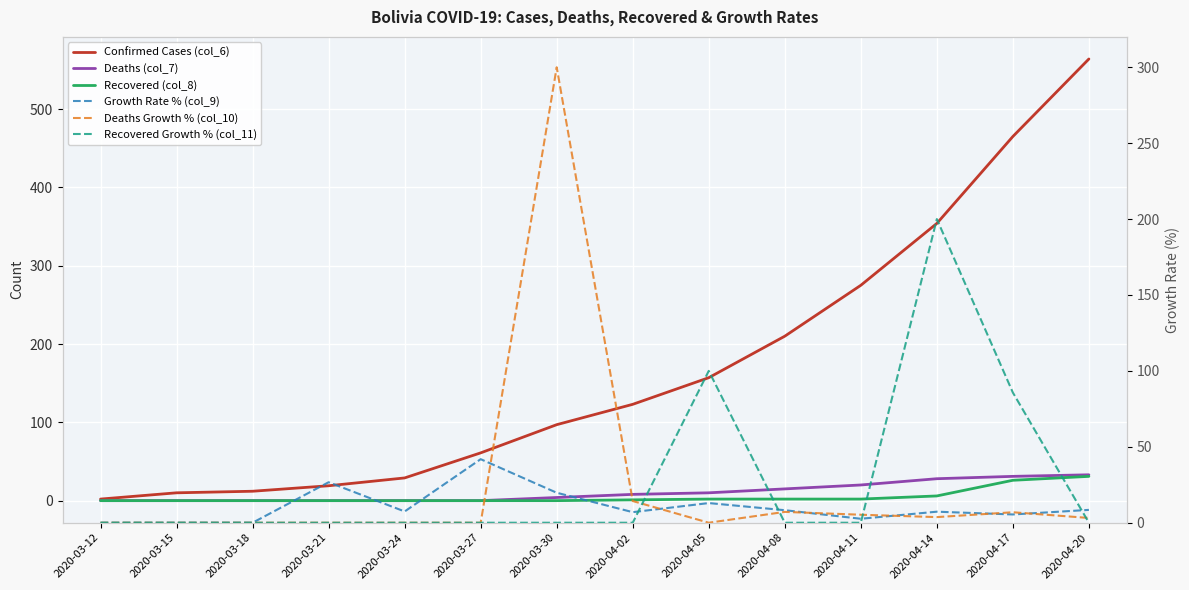

The value of Deaths (col_7) at 2020-04-11 is 4.9. True or false?

False